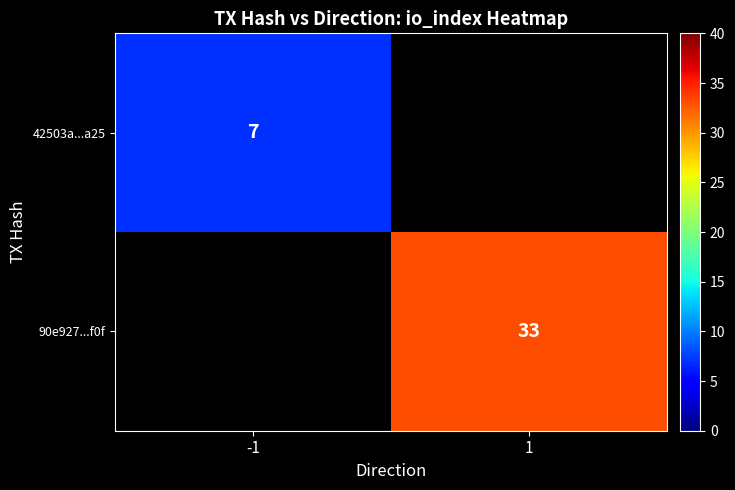

Which has a higher value, 1 or -1?

-1